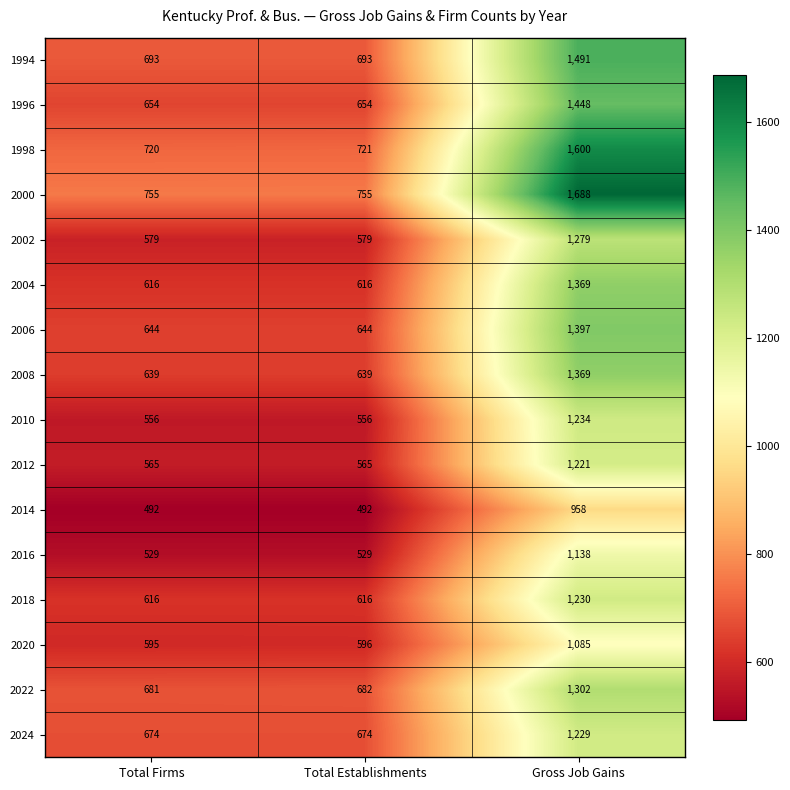

At how many categories does at least one series exceed 666?

3